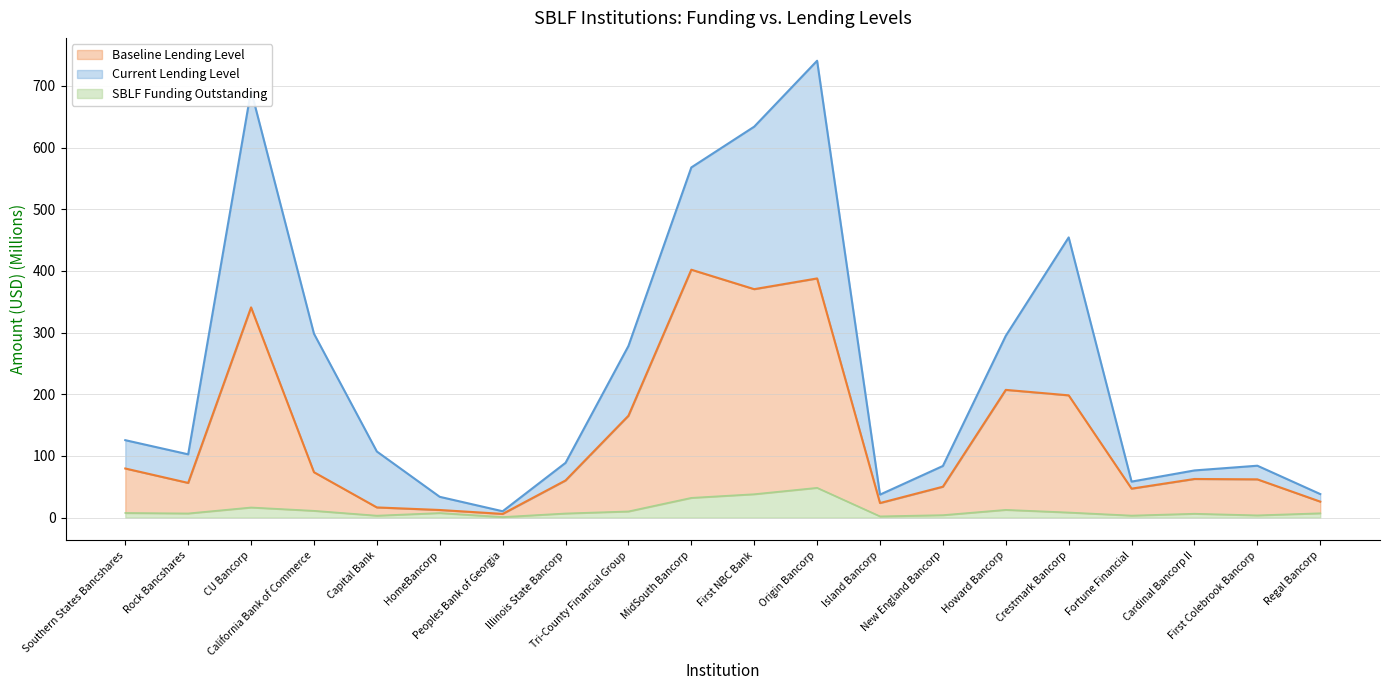

How many values in the Current Lending Level series are below 107?

10